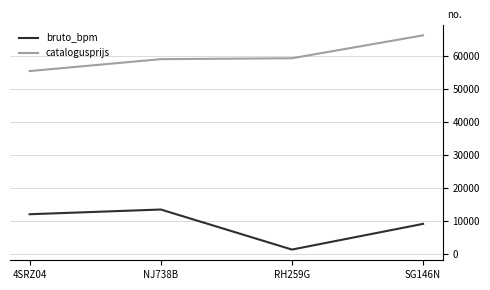

What position from the left is NJ738B?

2